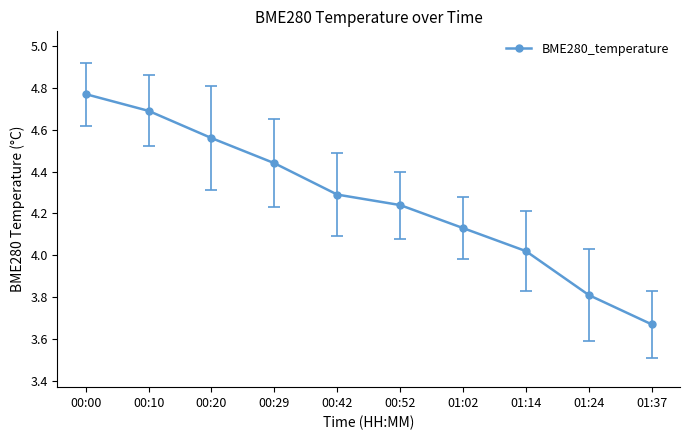

At which category does the chart reach its minimum across all series?

01:37